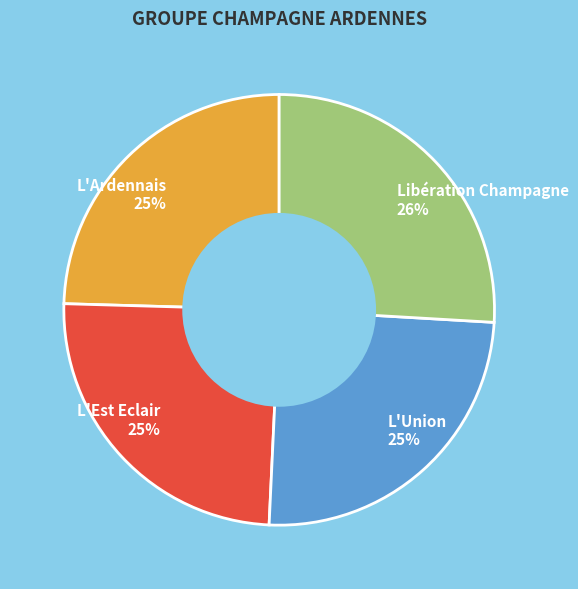

How many slices are in this pie chart?

4